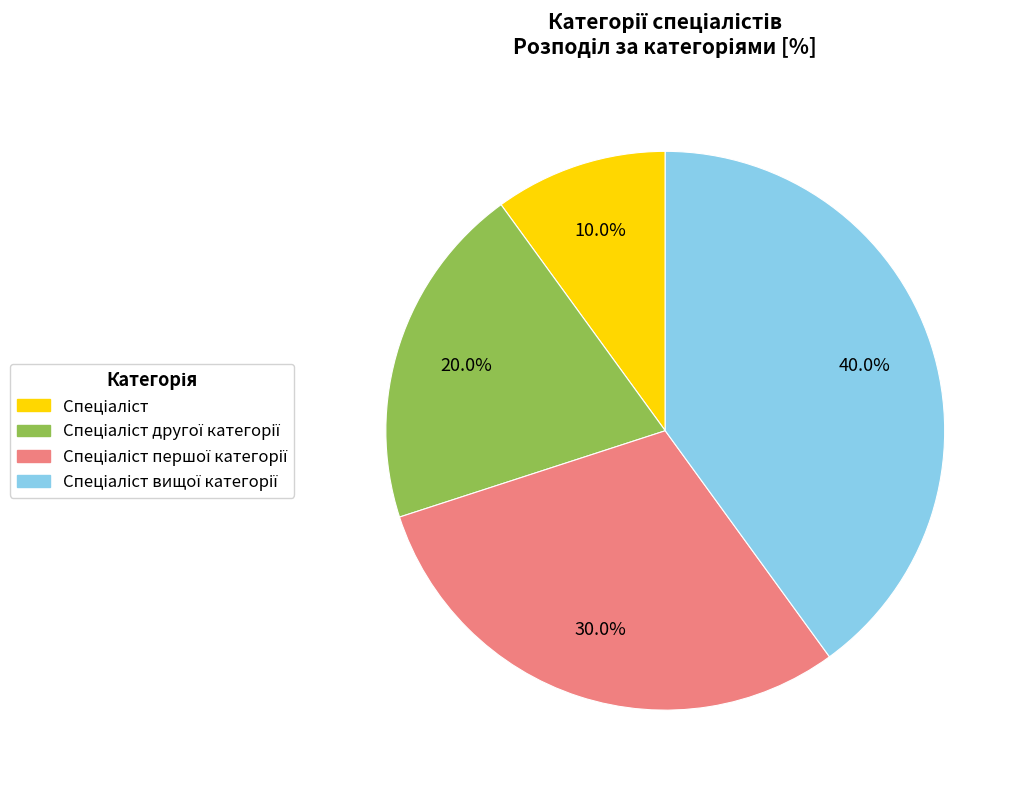

How many slices are in this pie chart?

4